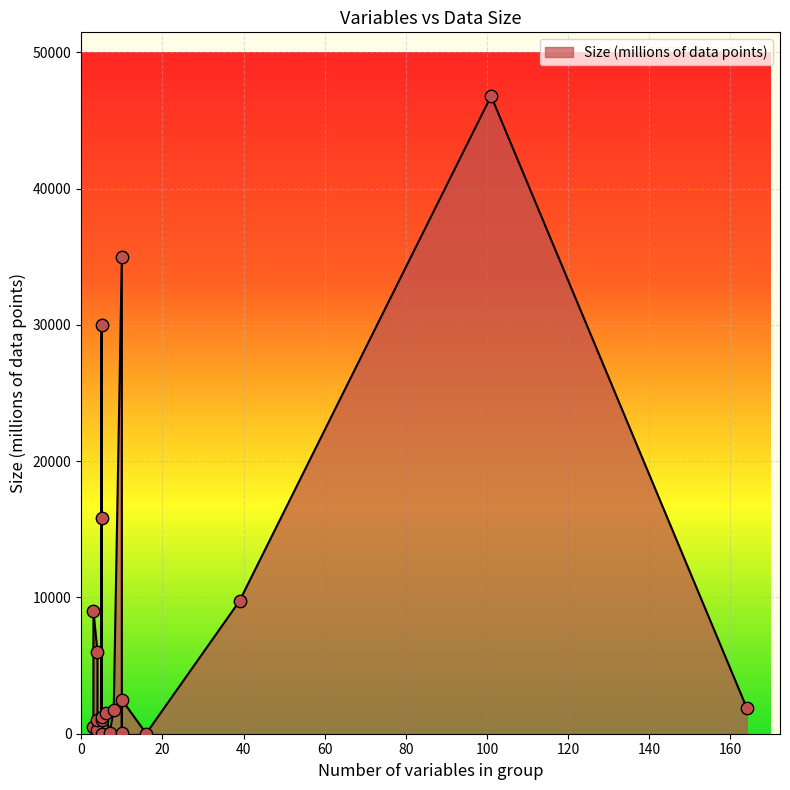

Between 5 and 3, which is larger?

5